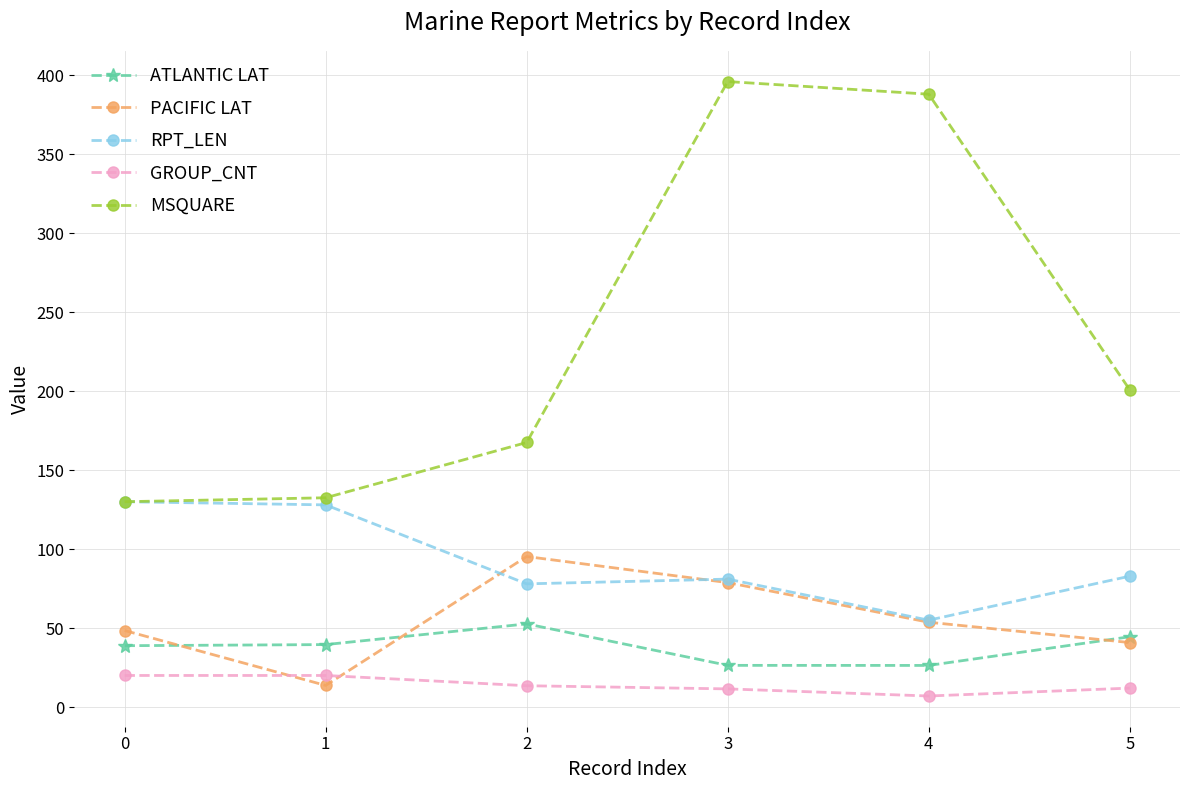

What is the total value across all series at 1?

333.8